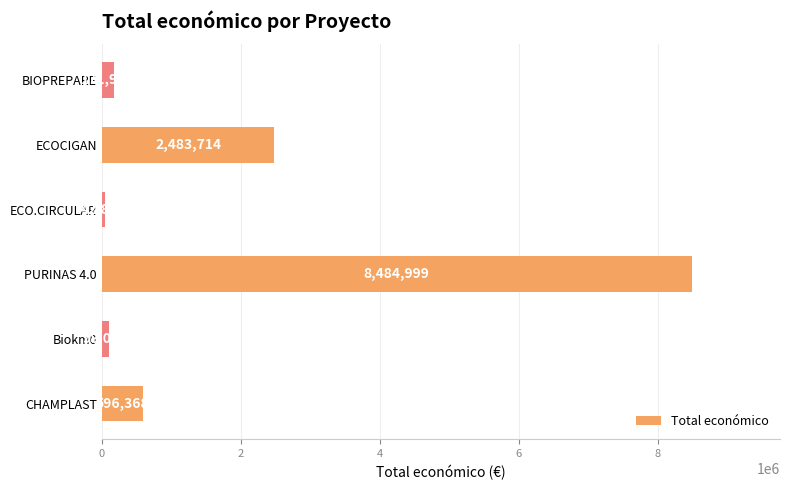

List the labels in order of value, smallest first.

ECO.CIRCULAR, Biokm0, BIOPREPARE, CHAMPLAST, ECOCIGAN, PURINAS 4.0